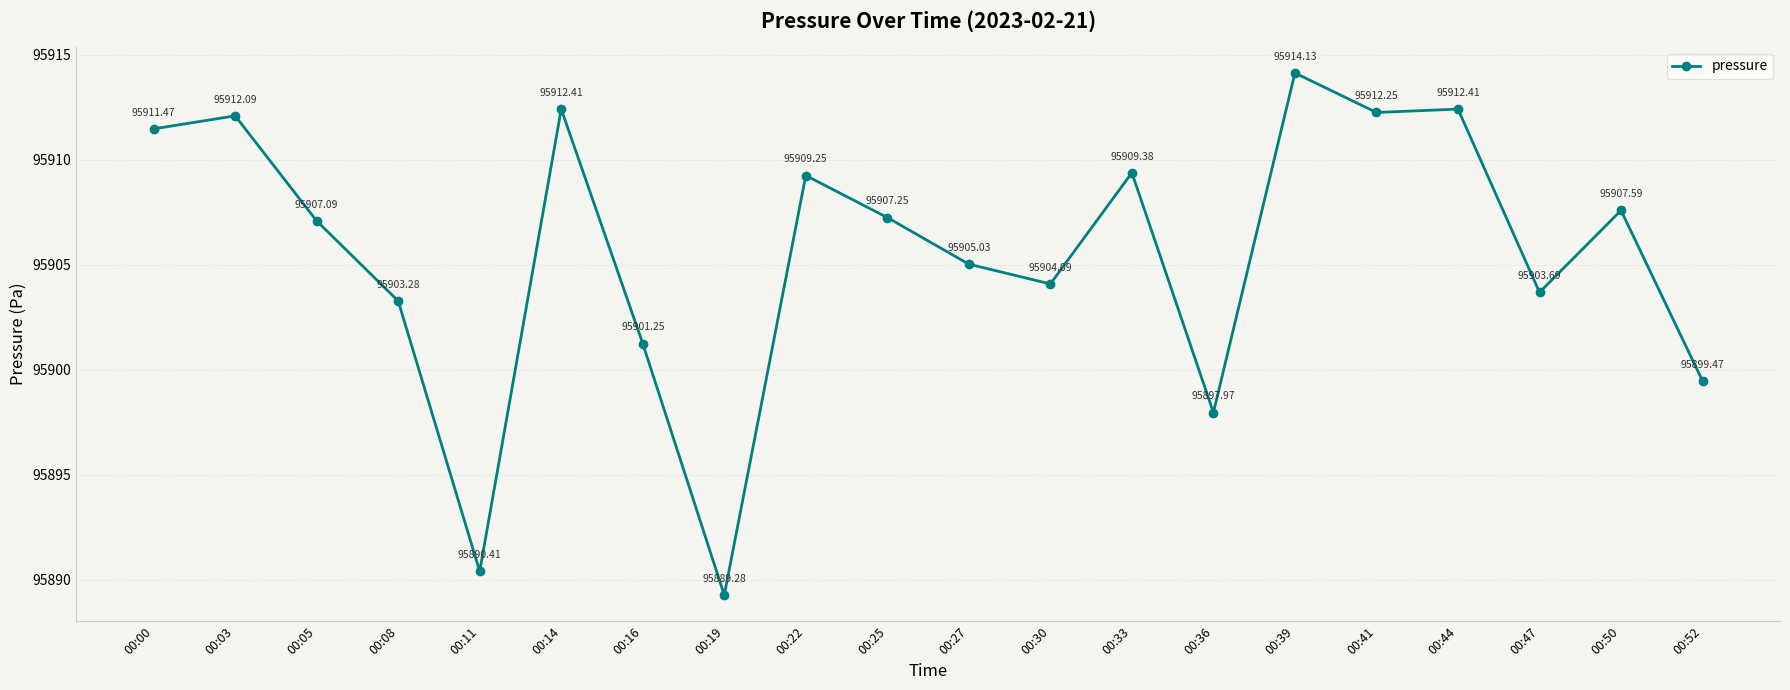

The chart shows a value of 95899.5 at 00:52. True or false?

True